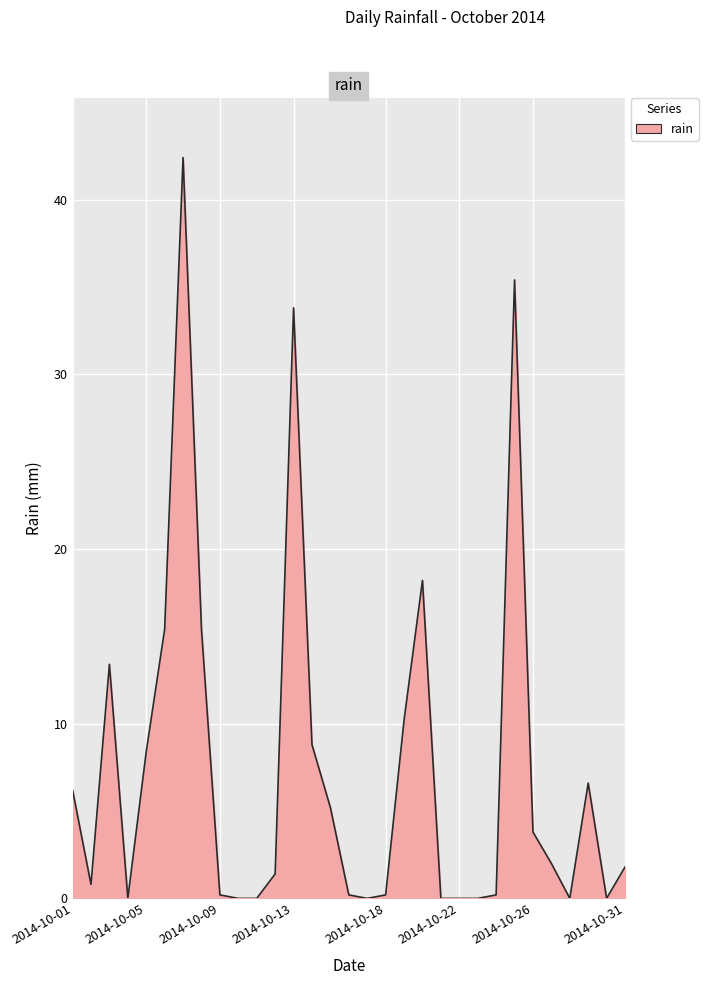

What is the greatest value displayed?

42.4